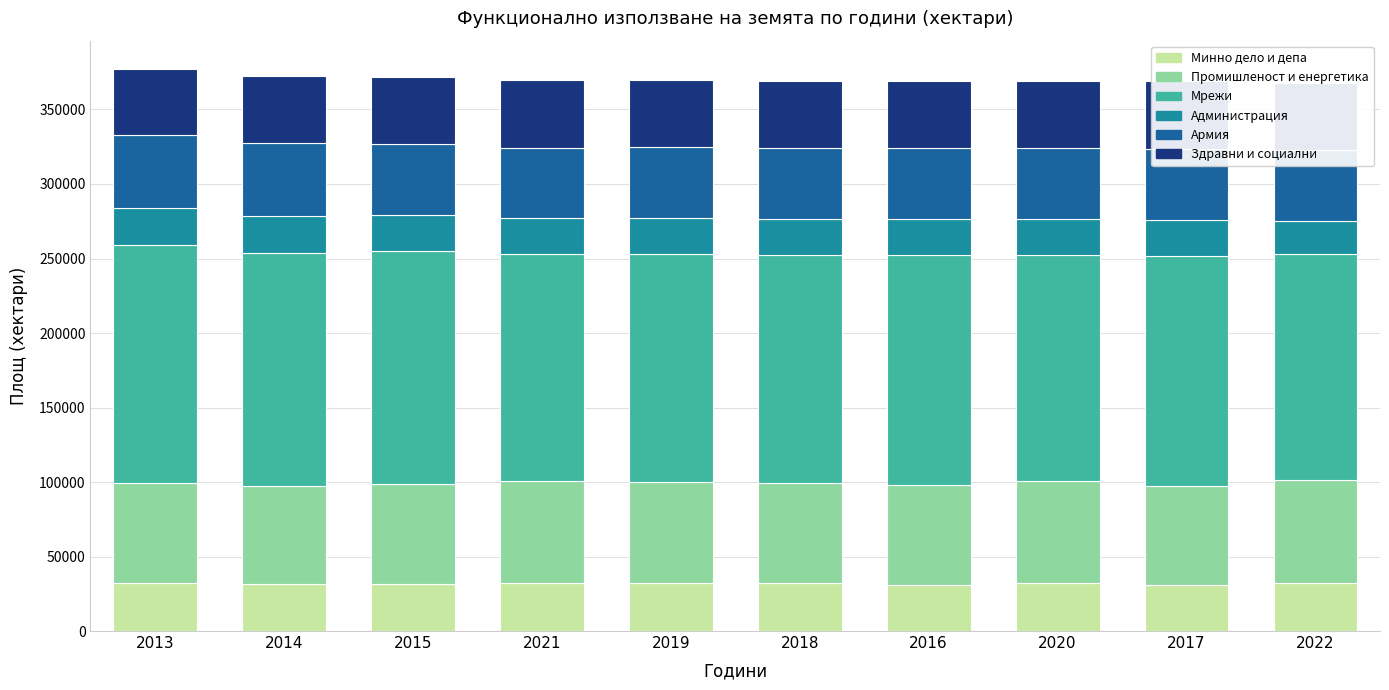

What is the label of the 2nd bar from the left?

2014